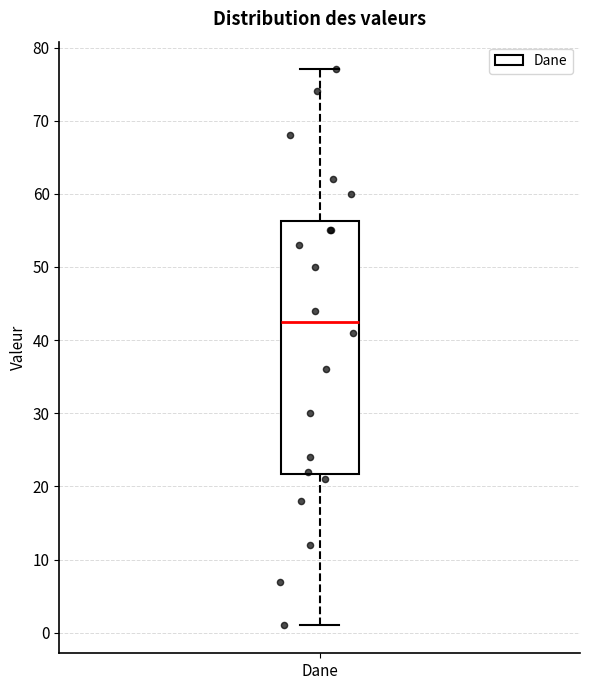

Where is the upper edge of the box for Dane on the y-axis? The values are not printed on the chart, so give them approximately, as read against the axis.

56